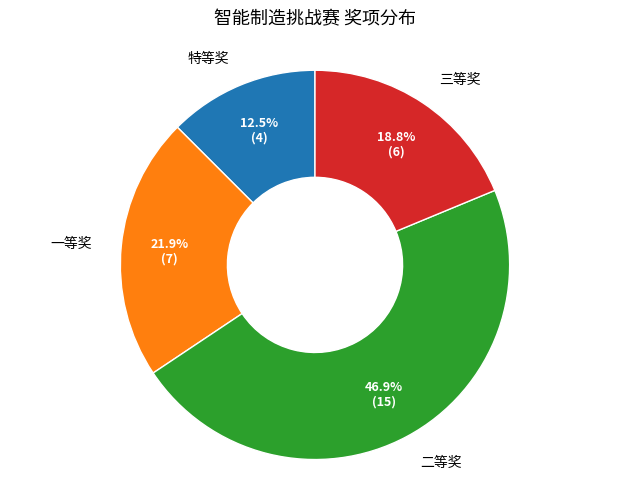

To the nearest percent, what is the combined percentage of 二等奖 and 三等奖?

66%